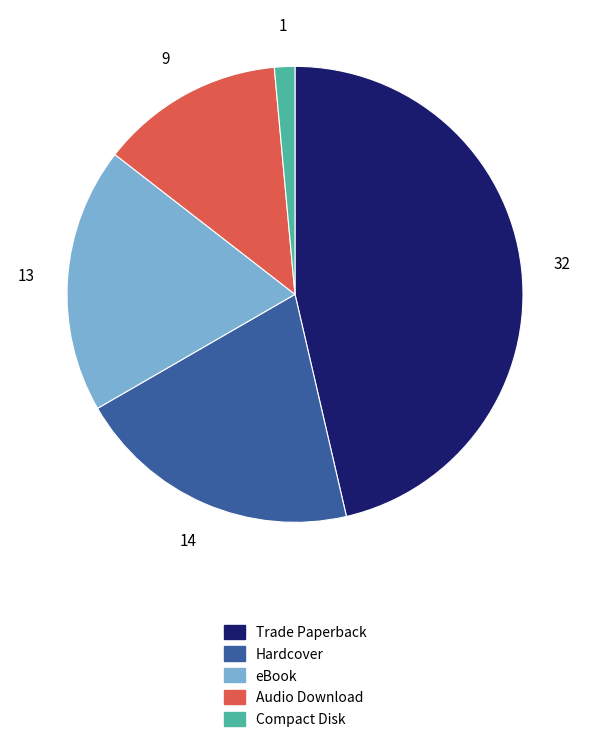

Combined, do Trade Paperback and Hardcover account for over 50%?

Yes